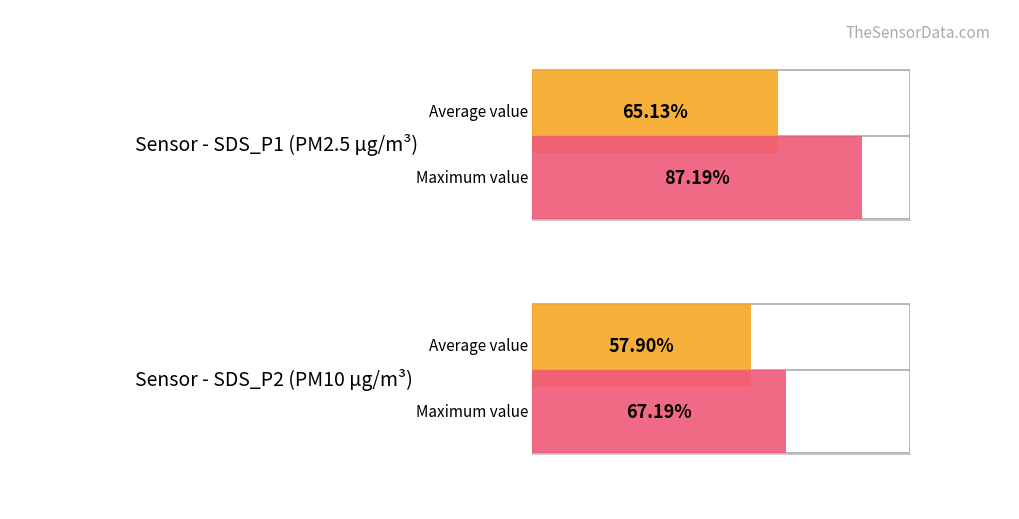

How many distinct data groups are displayed?

2